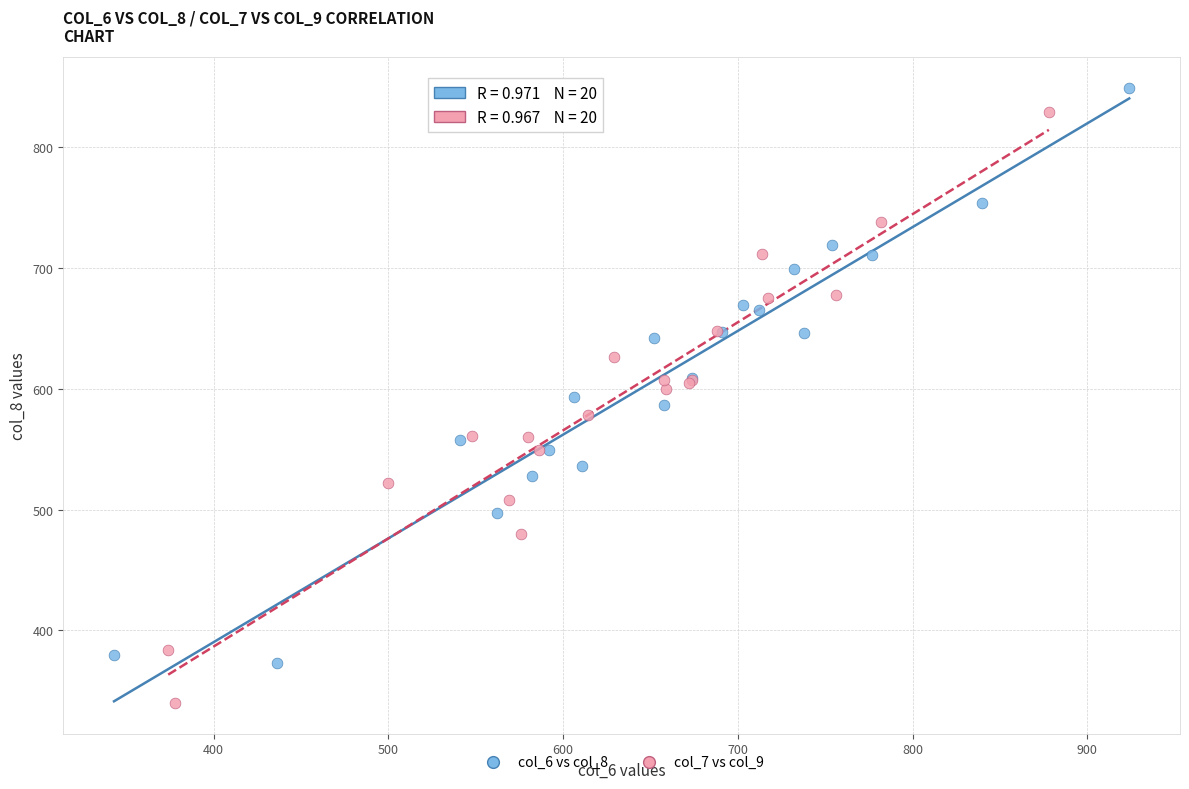

Which series contains the lowest Y value?

col_7 vs col_9